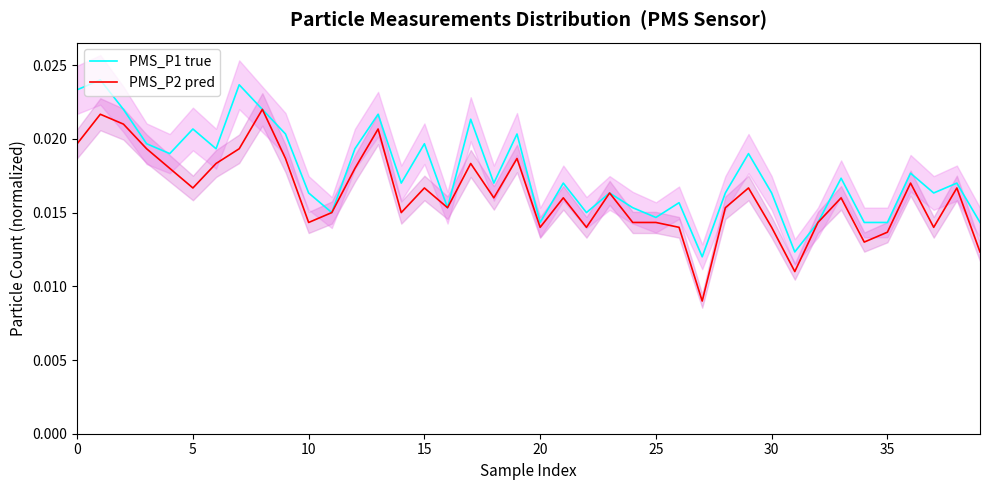

Reading left to right, transcribe all the data shown in this chart.

PMS_P1 true: 0.0	0.0	0.0	0.0	0.0	0.0	0.0	0.0	0.0	0.0	0.0	0.0	0.0	0.0	0.0	0.0	0.0	0.0	0.0	0.0	0.0	0.0	0.0	0.0	0.0	0.0	0.0	0.0	0.0	0.0	0.0	0.0	0.0	0.0	0.0	0.0	0.0	0.0	0.0	0.0
PMS_P2 pred: 0.0	0.0	0.0	0.0	0.0	0.0	0.0	0.0	0.0	0.0	0.0	0.0	0.0	0.0	0.0	0.0	0.0	0.0	0.0	0.0	0.0	0.0	0.0	0.0	0.0	0.0	0.0	0.0	0.0	0.0	0.0	0.0	0.0	0.0	0.0	0.0	0.0	0.0	0.0	0.0